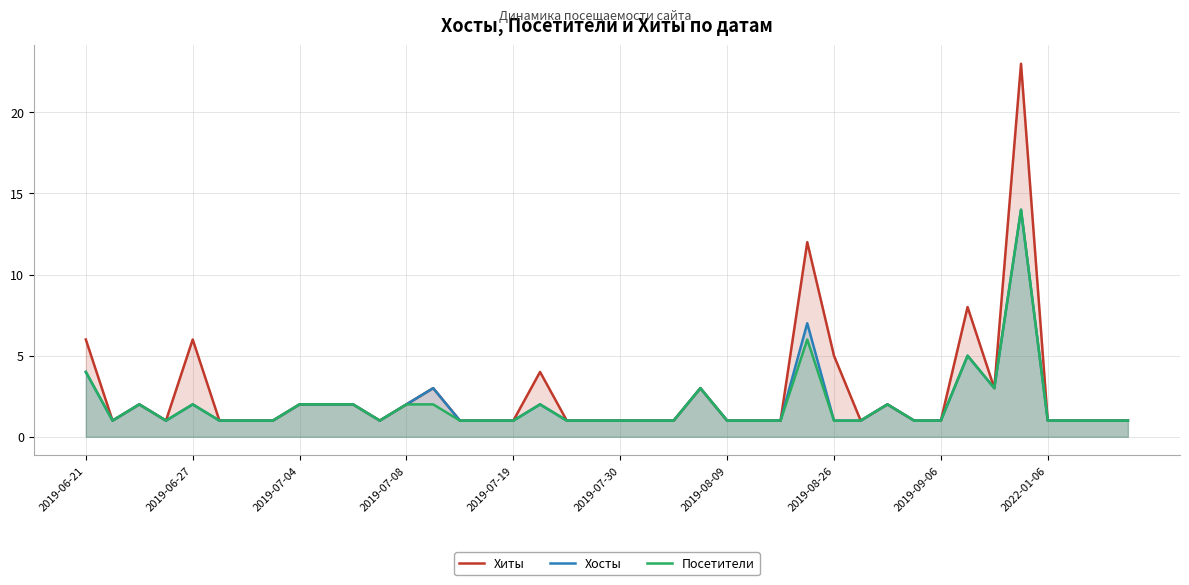

Is the value of Хосты at 2019-06-21 greater than the value of Хиты at 2019-06-27?

No